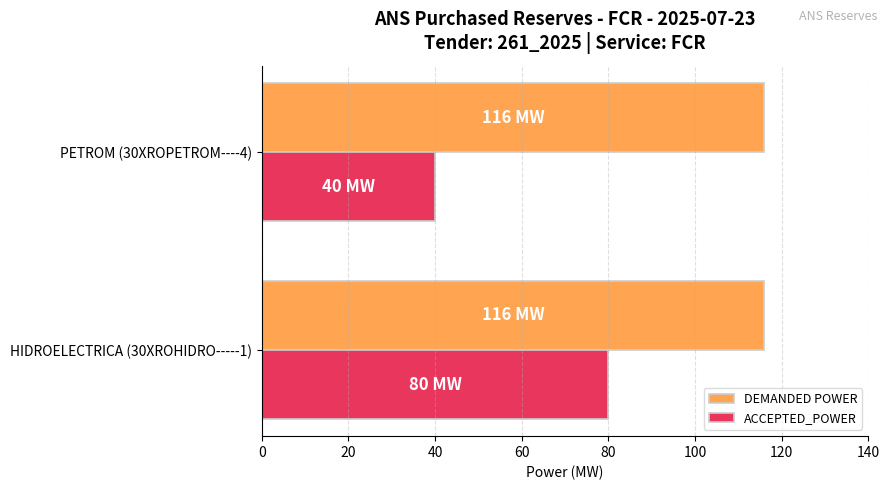

What is the sum of the ACCEPTED_POWER values at HIDROELECTRICA (30XROHIDRO-----1) and PETROM (30XROPETROM----4)?

120